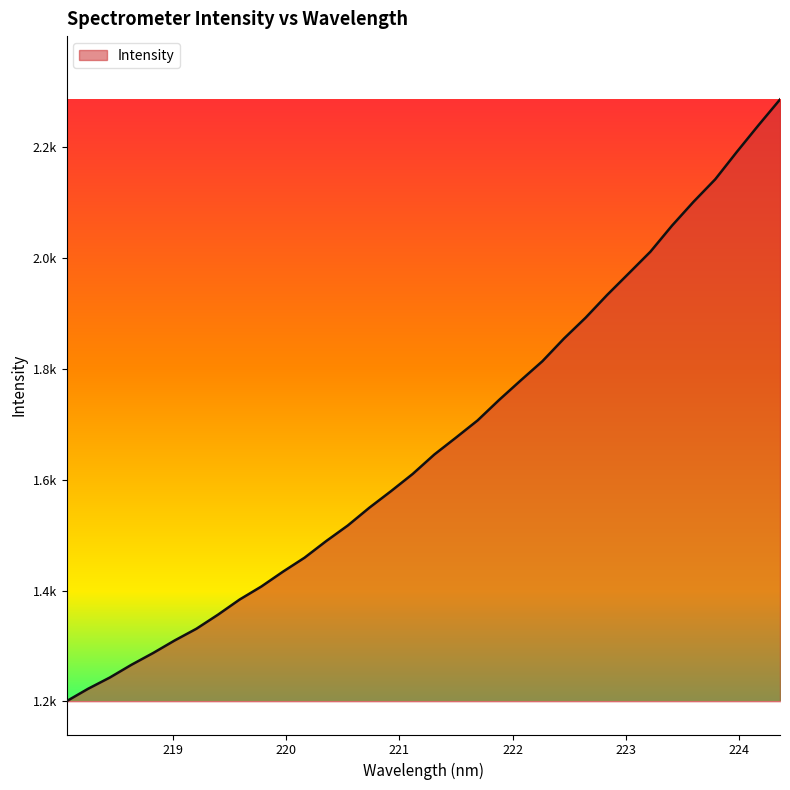

What is the label of the 15th point from the right?

221.6902